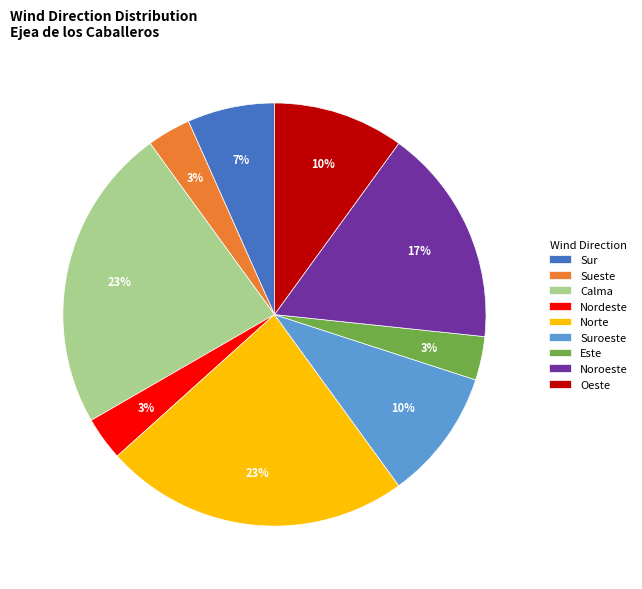

How many segments does this pie chart have?

9